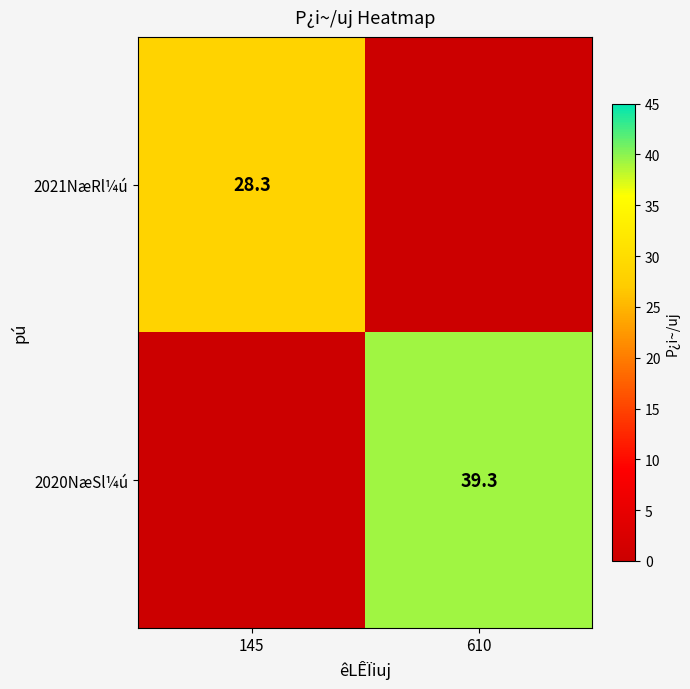

The value of 2020NæSl¼ú at 610 is 39.3. True or false?

True